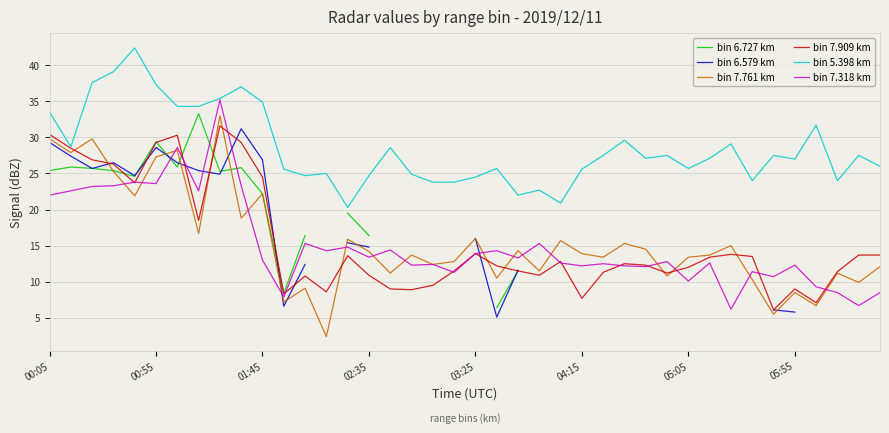

The bin 7.318 km series shows 6.8 at 02:35. True or false?

False